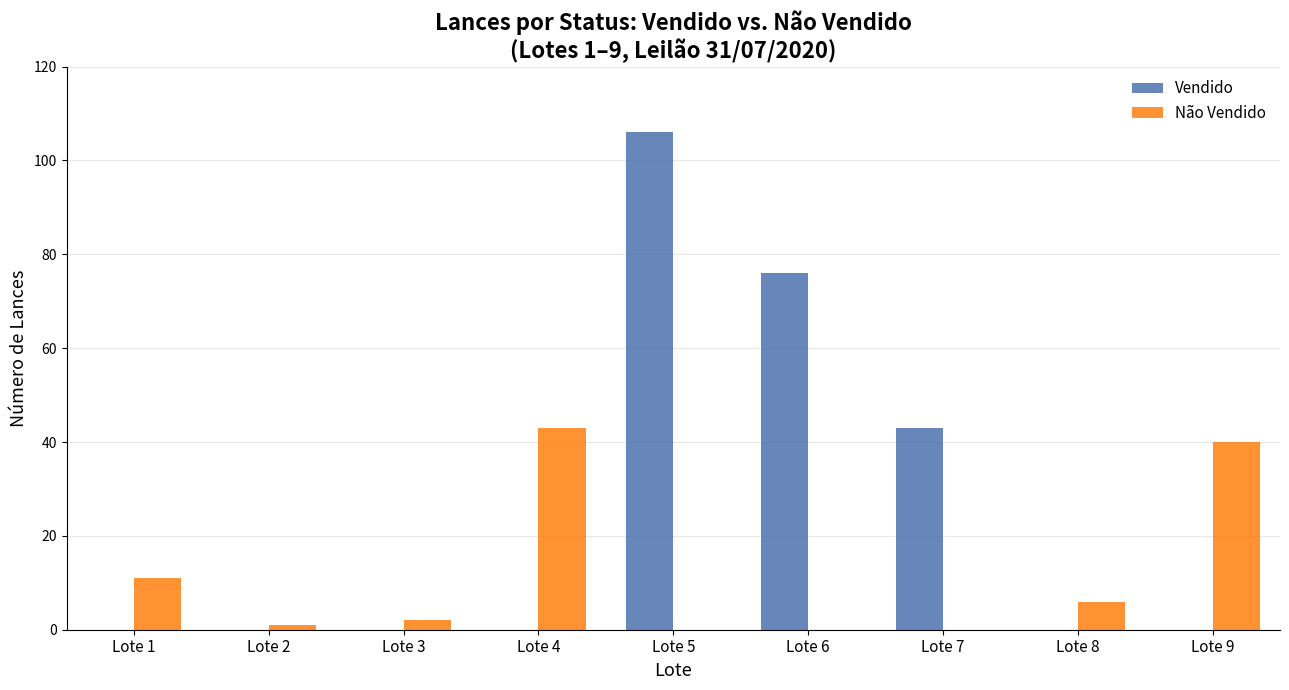

Reading right to left, list all the values displayed in this chart.

Vendido: Lote 9=0	Lote 8=0	Lote 7=43	Lote 6=76	Lote 5=106	Lote 4=0	Lote 3=0	Lote 2=0	Lote 1=0
Não Vendido: Lote 9=40	Lote 8=6	Lote 7=0	Lote 6=0	Lote 5=0	Lote 4=43	Lote 3=2	Lote 2=1	Lote 1=11